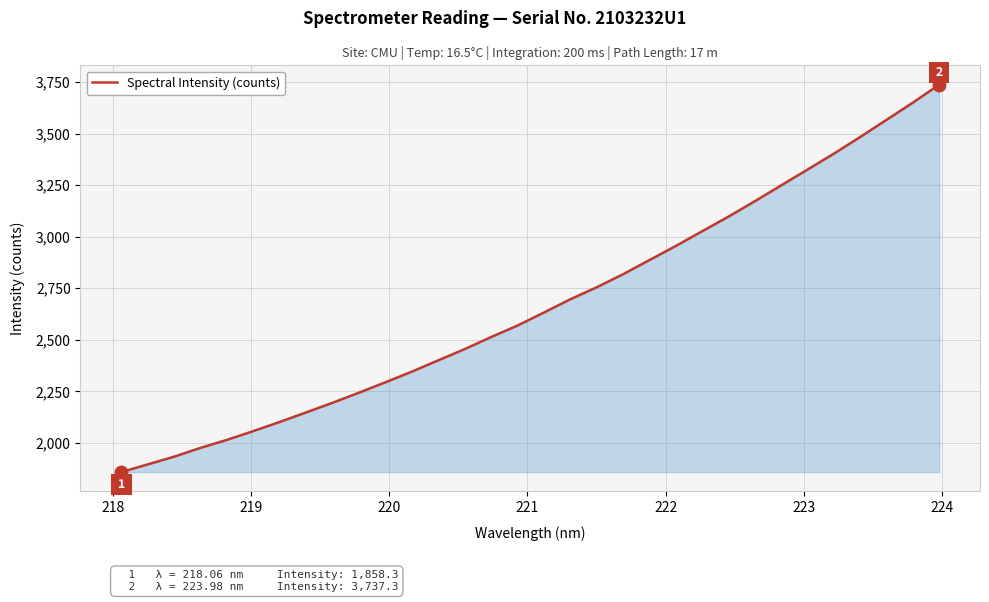

What is the smallest value displayed?

1858.3